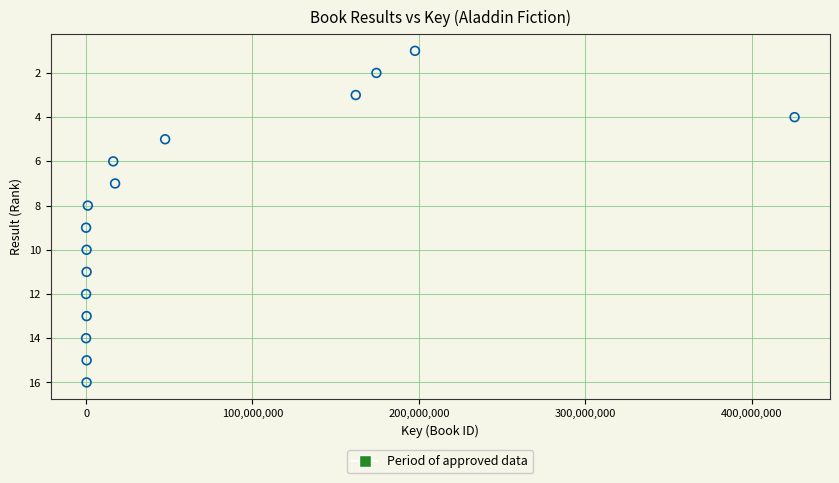

What is the range of Y values (max minus min)?

15